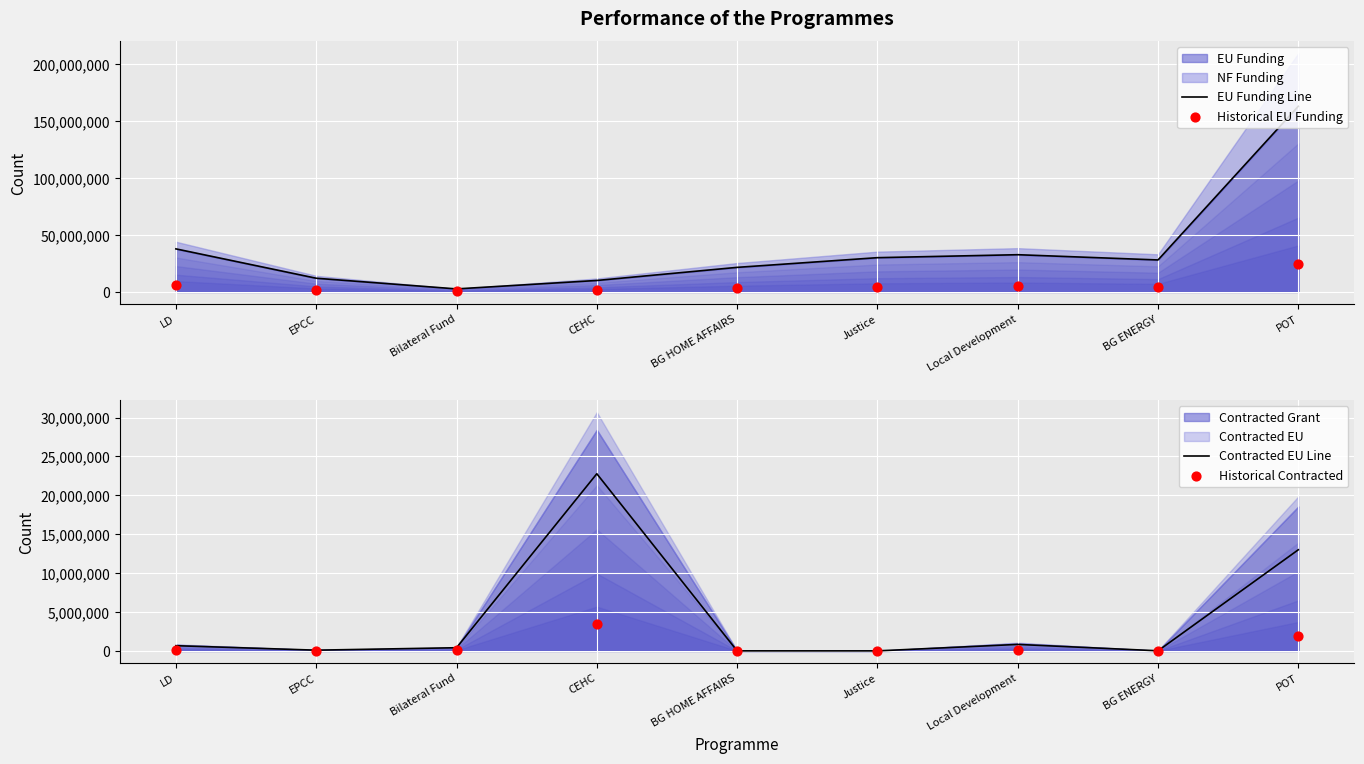

Which series has the largest total across all categories?

EU Funding Line